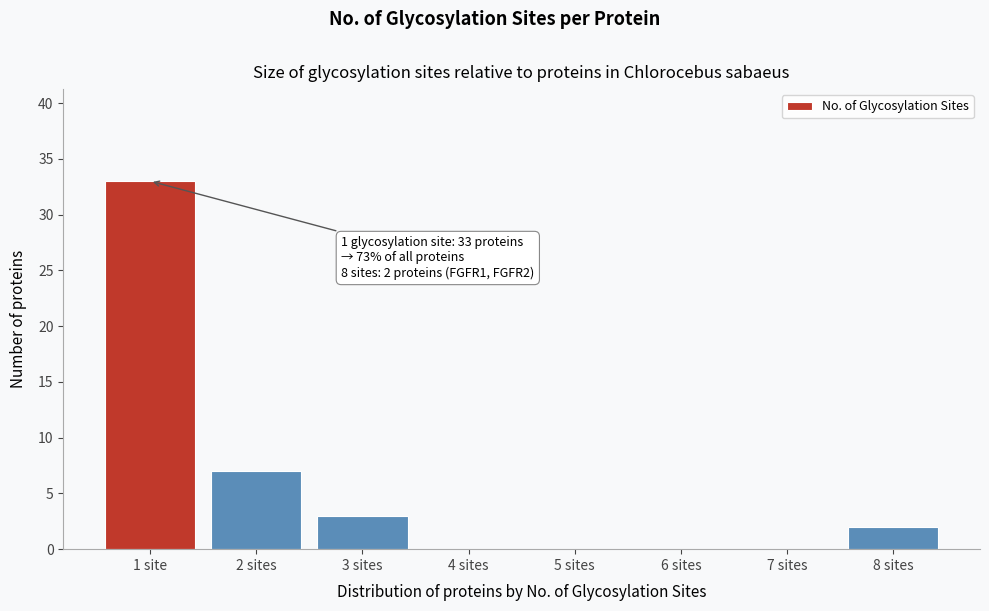

Reading right to left, transcribe all the data shown in this chart.

8 sites=2	7 sites=0	6 sites=0	5 sites=0	4 sites=0	3 sites=3	2 sites=7	1 site=33